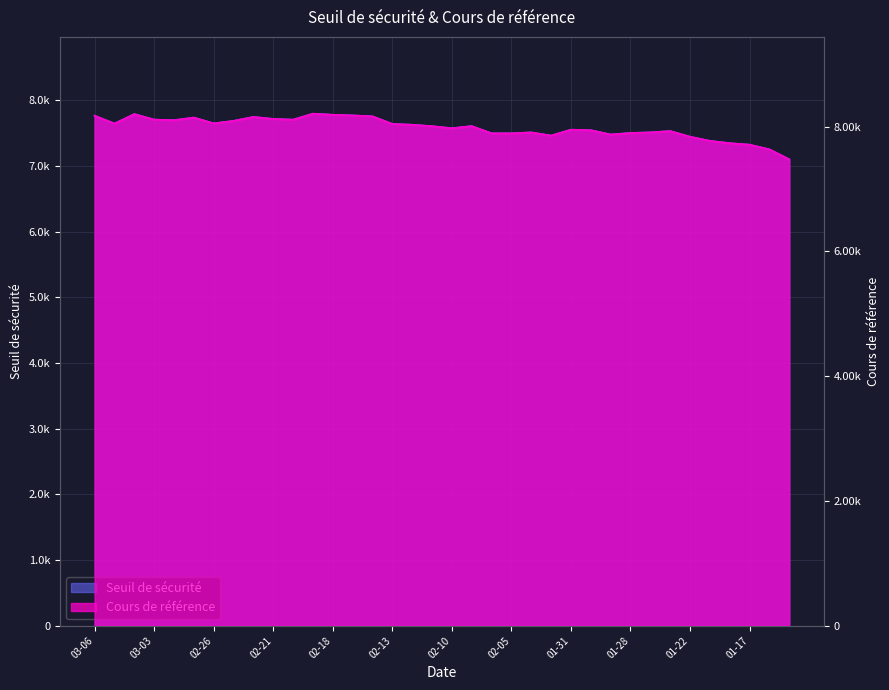

How many data points in Cours de référence are above 8007?

18